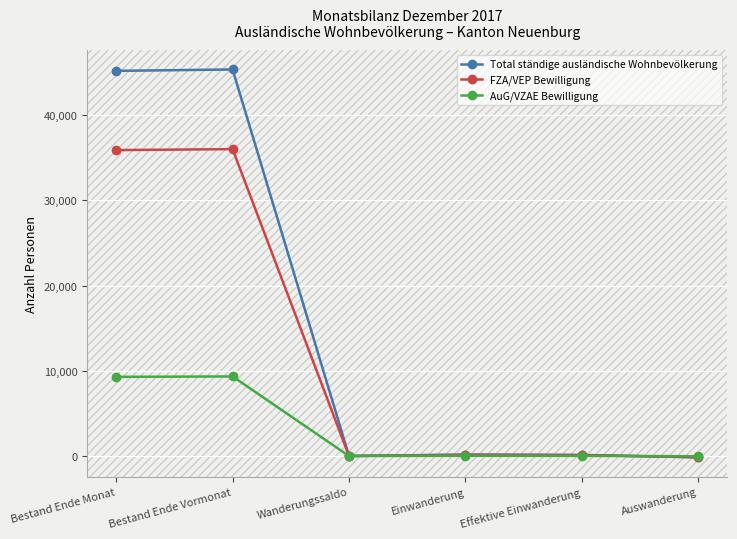

What is the average value of the FZA/VEP Bewilligung series?

12010